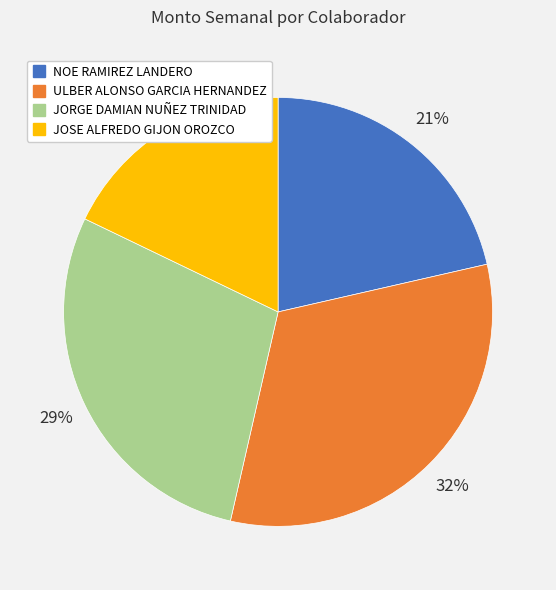

Is there a majority slice in this chart?

No